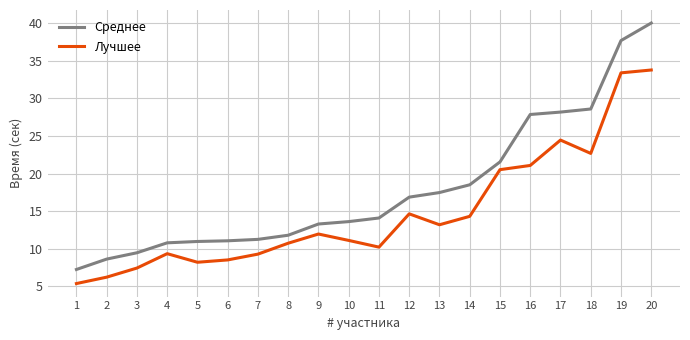

Which series has the largest range (max minus min)?

Среднее